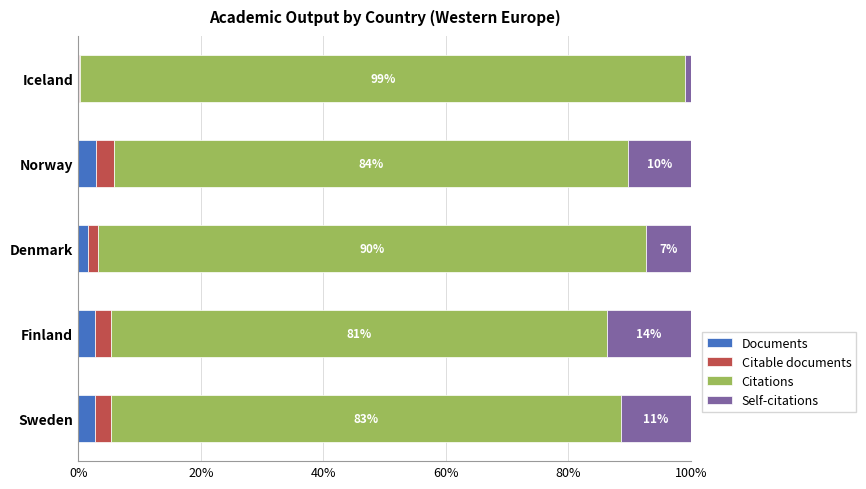

What is the maximum value for Documents?

2.9